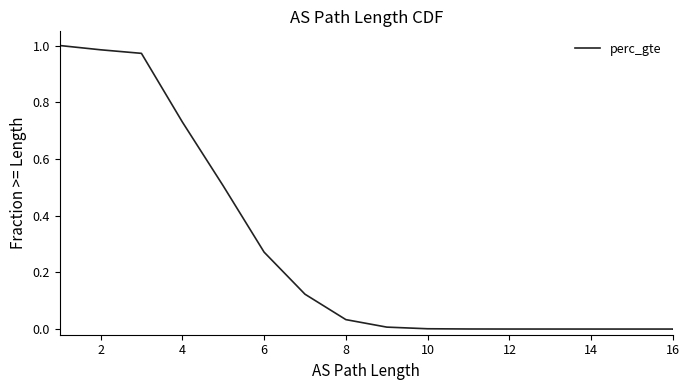

Which has a higher value, 12 or 16?

16